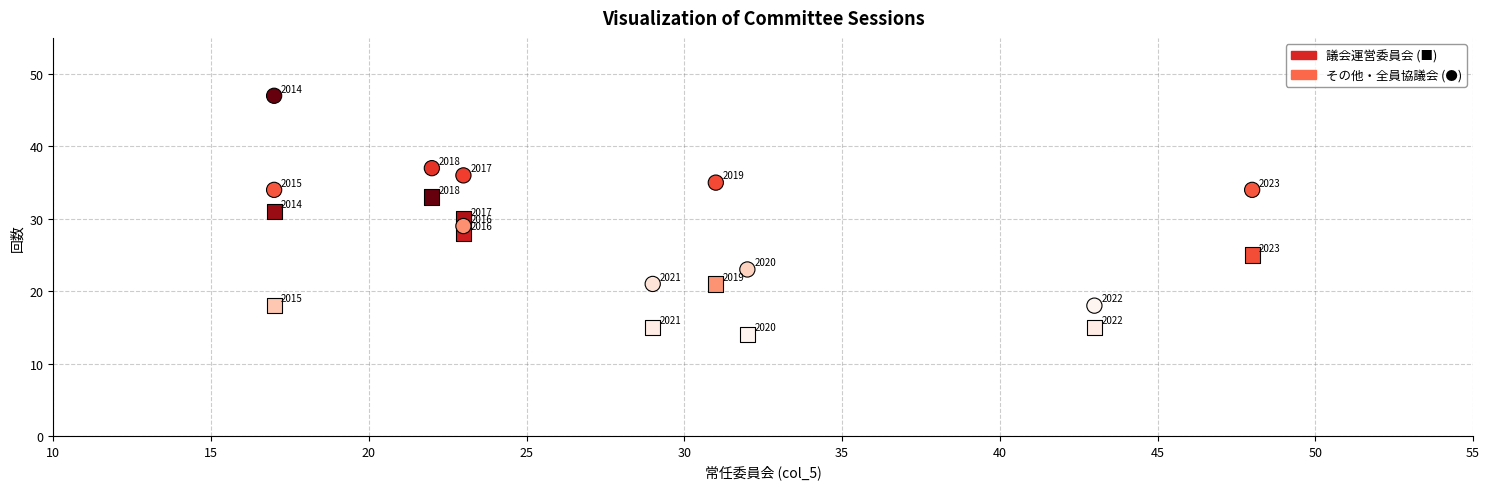

Across all series, what Y value is closest to 30?

30